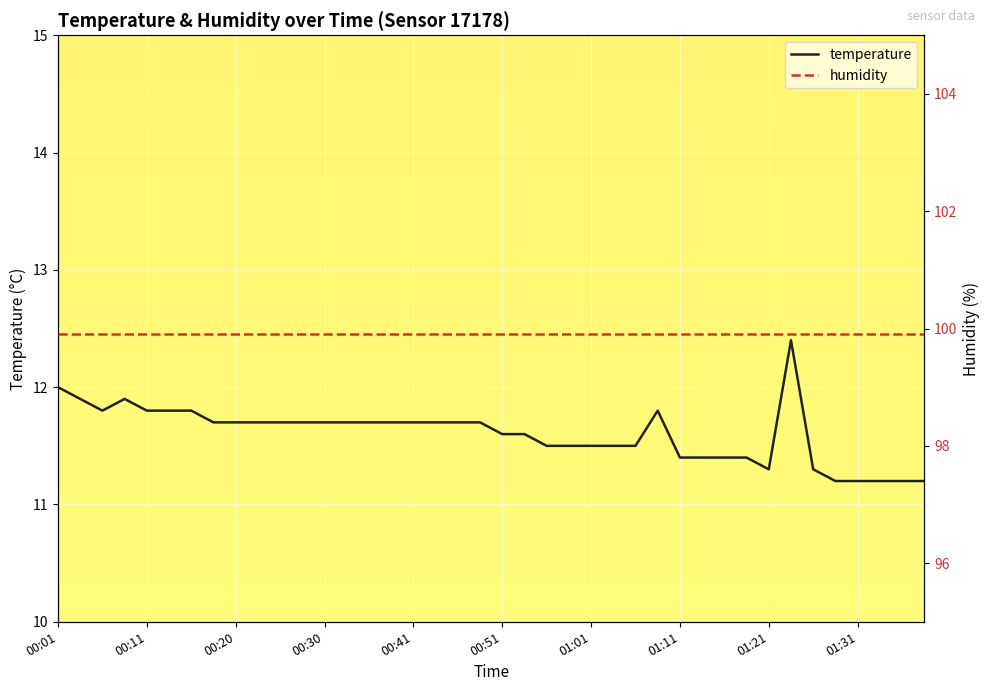

The value of temperature at 00:51 is 15.3. True or false?

False